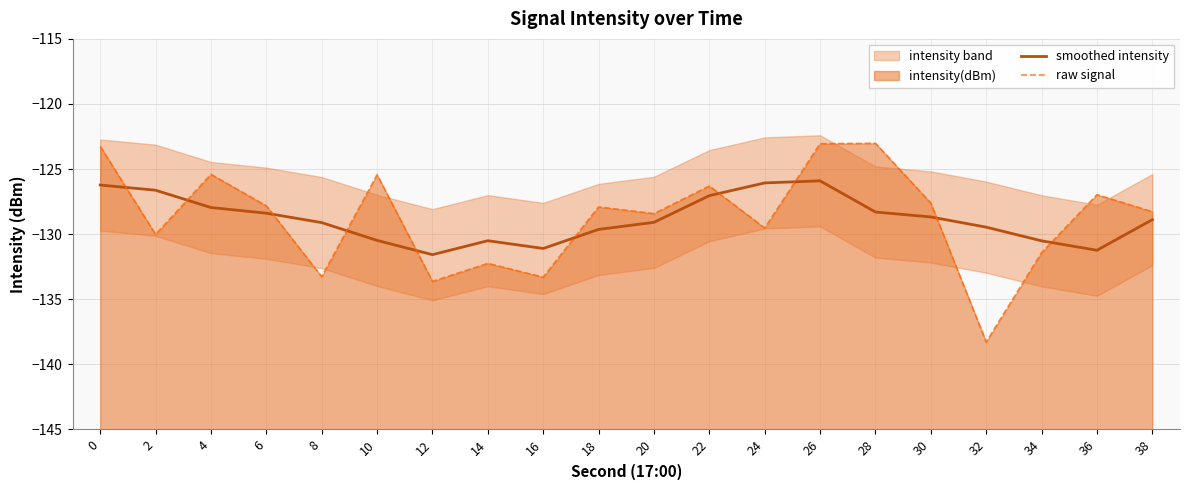

What is the maximum value for smoothed intensity?

-125.9